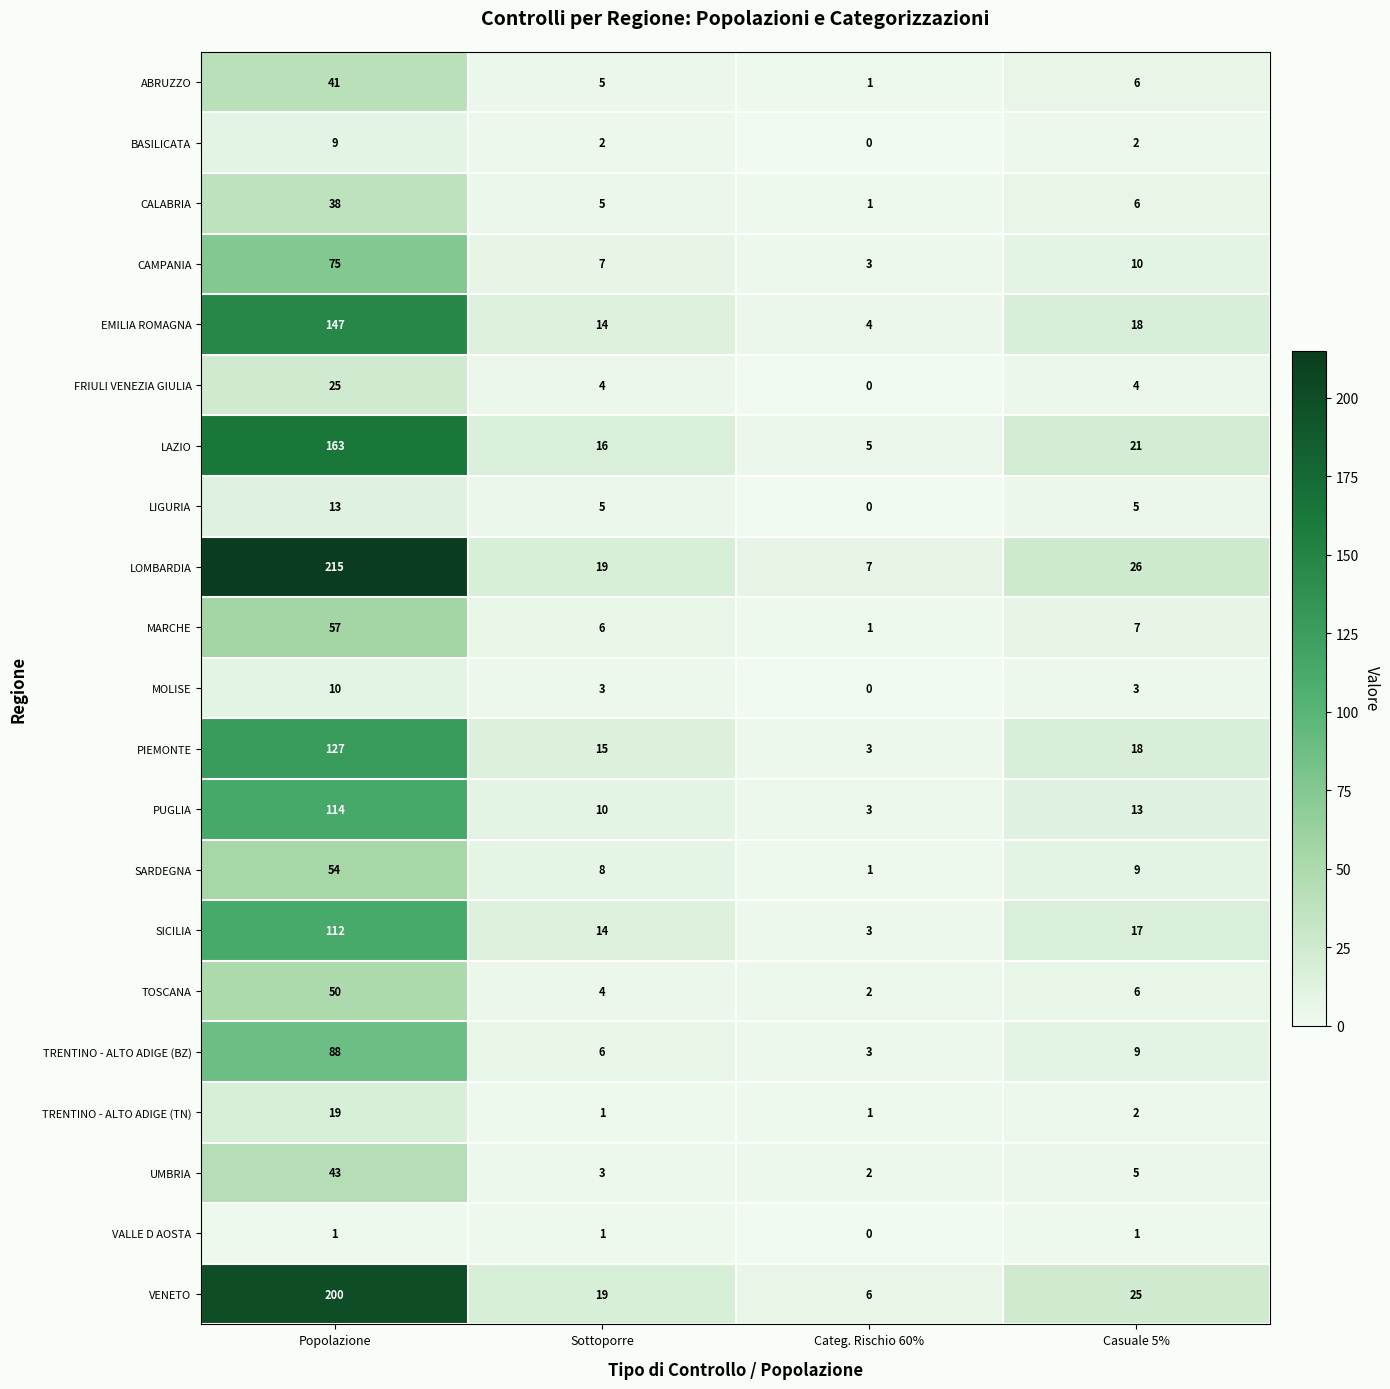

Count the LIGURIA values in the range 5 to 13.

3